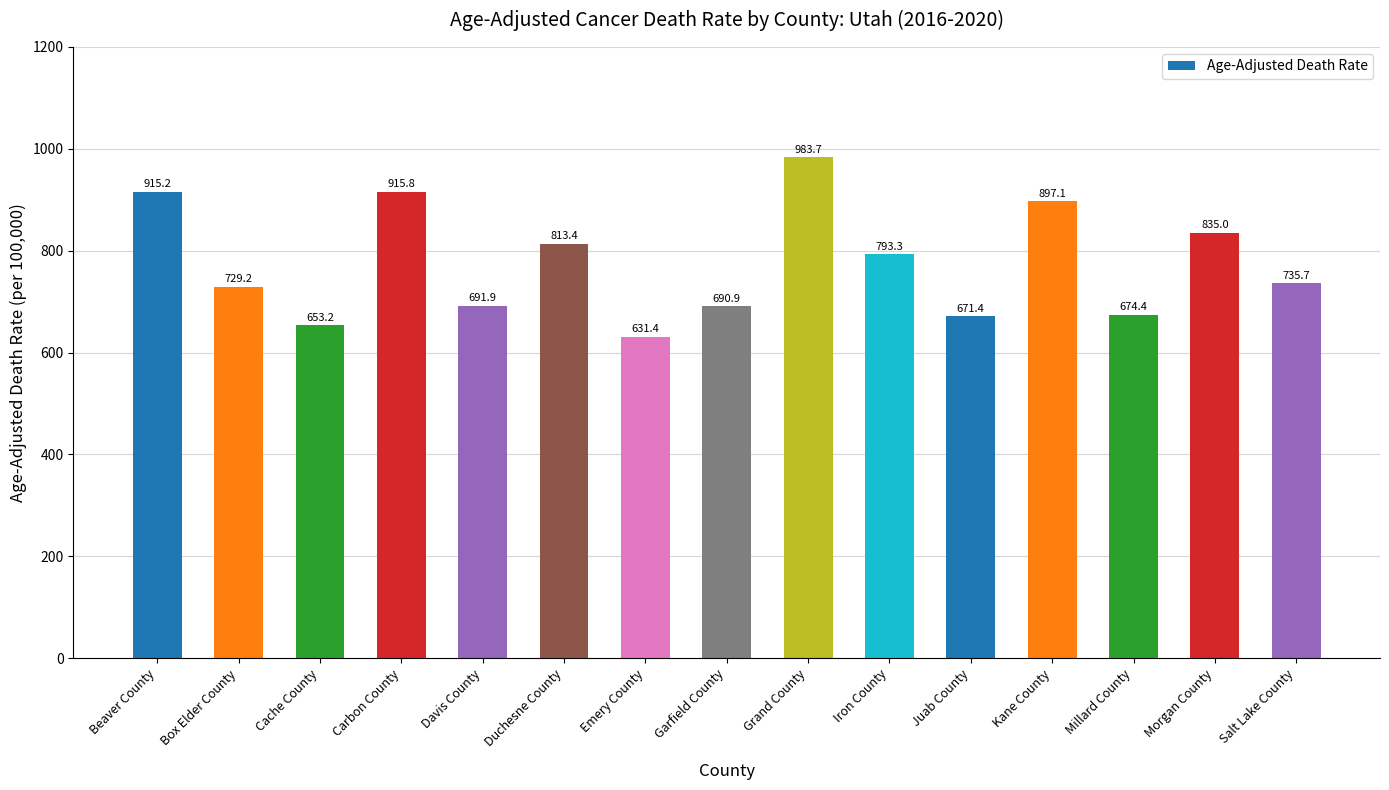

What is the average value?

775.4